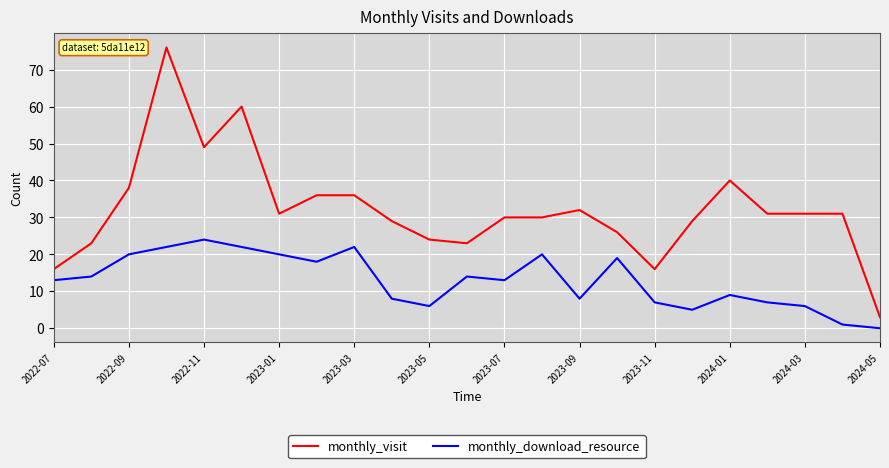

How many lines are shown in the chart?

2